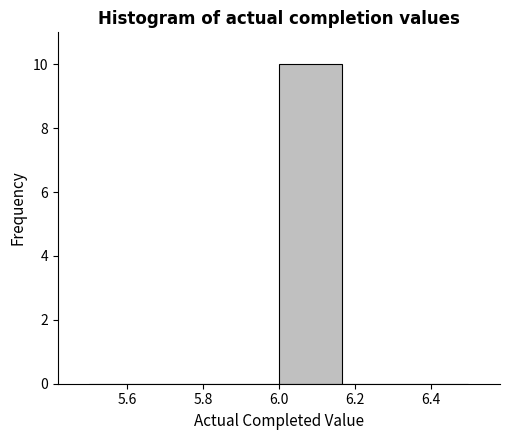

Reading left to right, transcribe this chart: for each bar, give the range it covers on the x-axis and its height. Neither the bar edges nor the heights are printed on the chart, so give them approximately, as read against the axes.

5.50 to 5.66: 0
5.66 to 5.84: 0
5.84 to 6.00: 0
6.00 to 6.16: 10
6.16 to 6.34: 0
6.34 to 6.50: 0